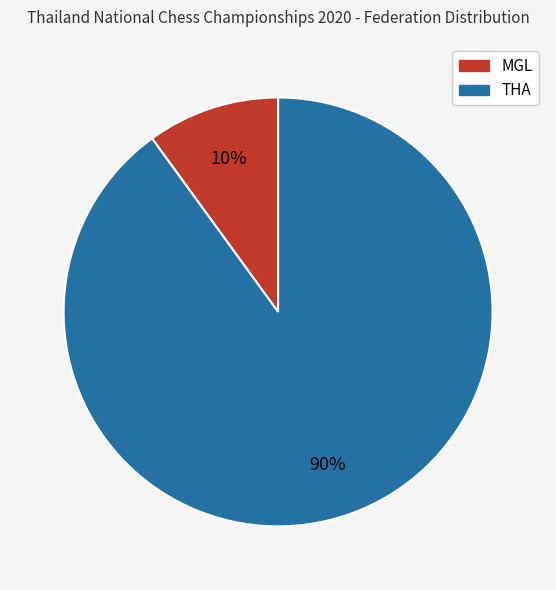

To the nearest percent, what is the difference between the largest and smallest slice percentages?

80%